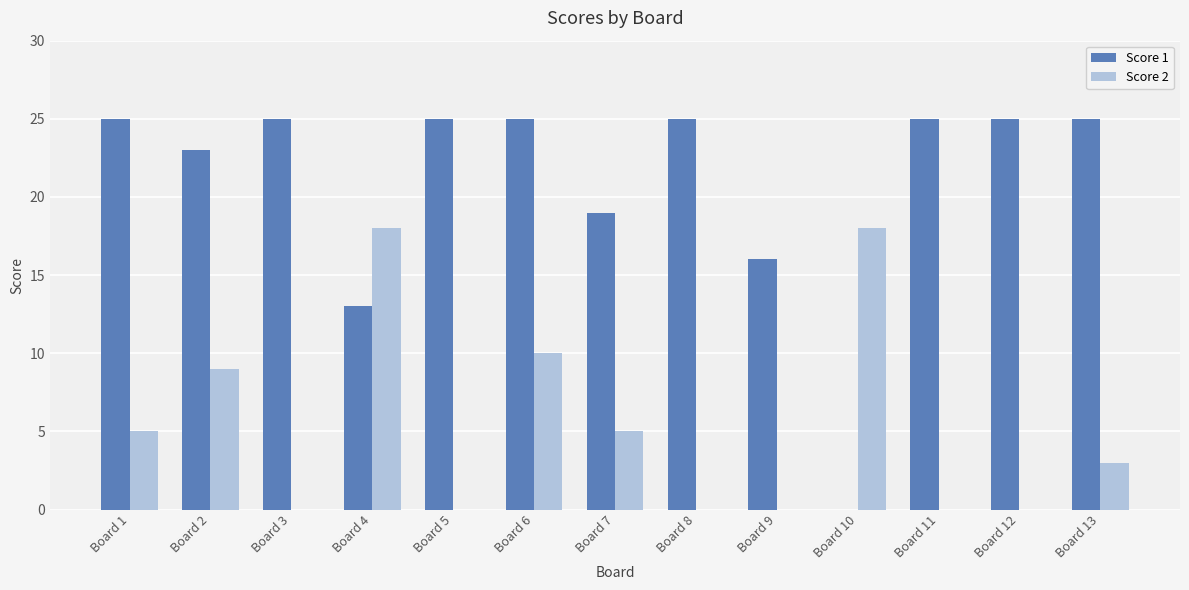

What is the average value of the Score 1 series?

21